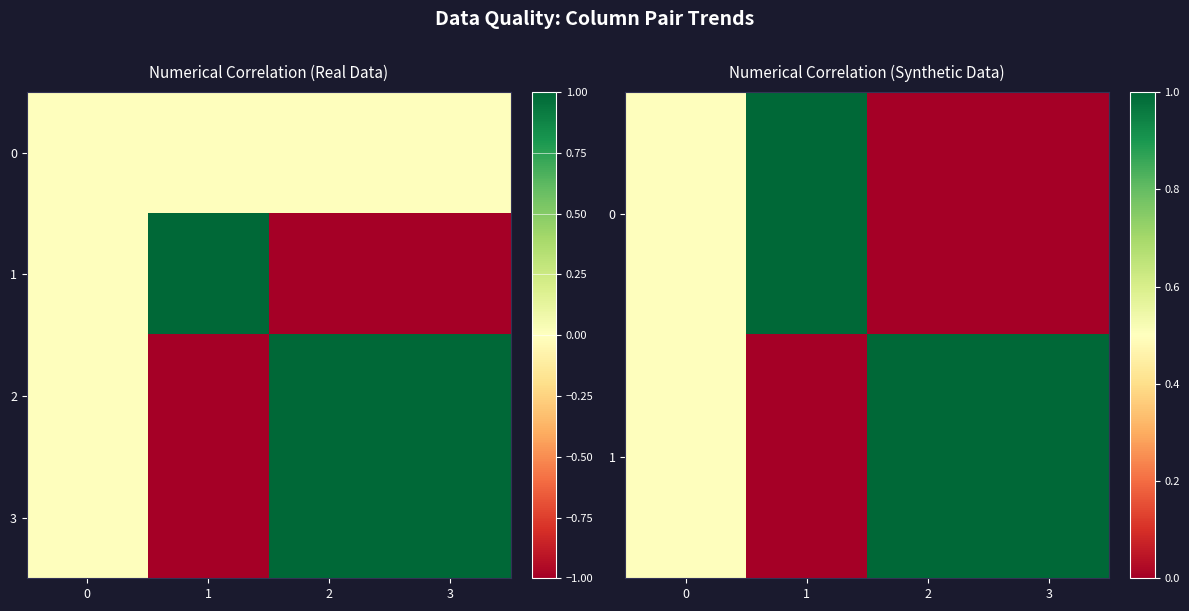

What is the difference between the second highest and minimum values in the 2 series?

2.0